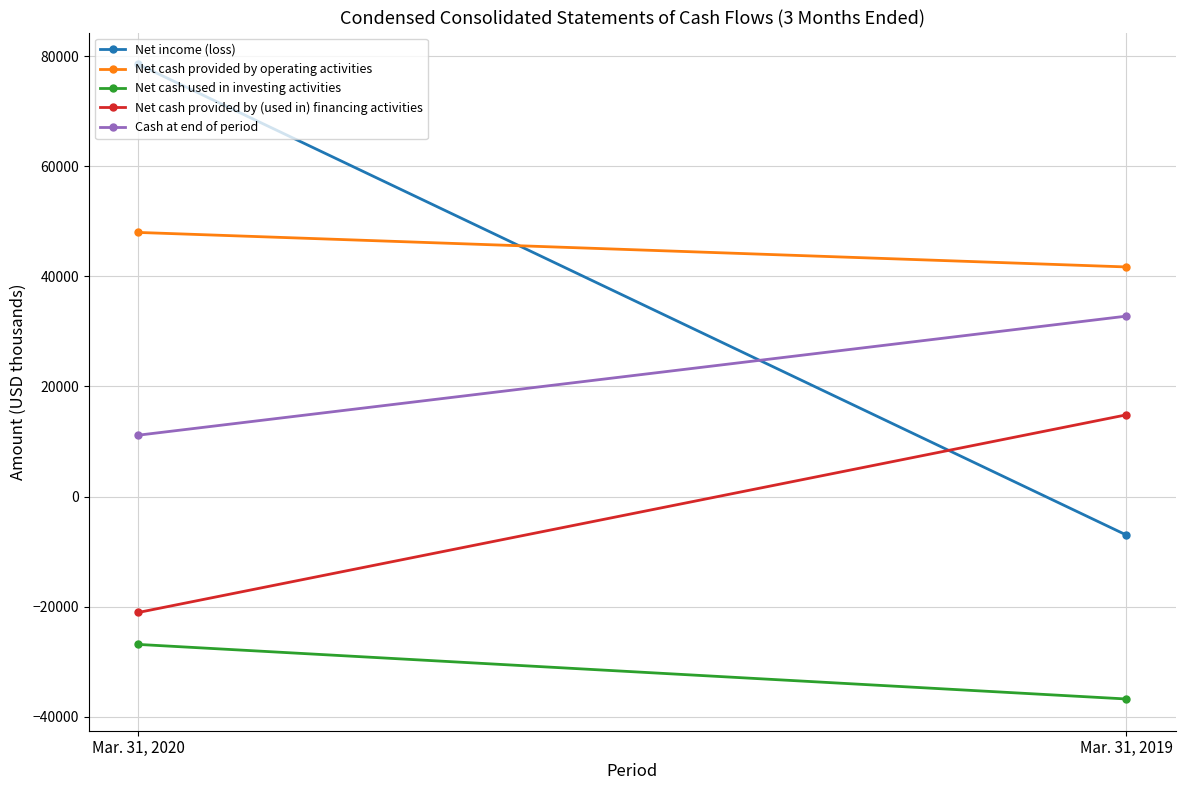

What value does the Net cash provided by operating activities series have at Mar. 31, 2019, to the nearest 100?

41700